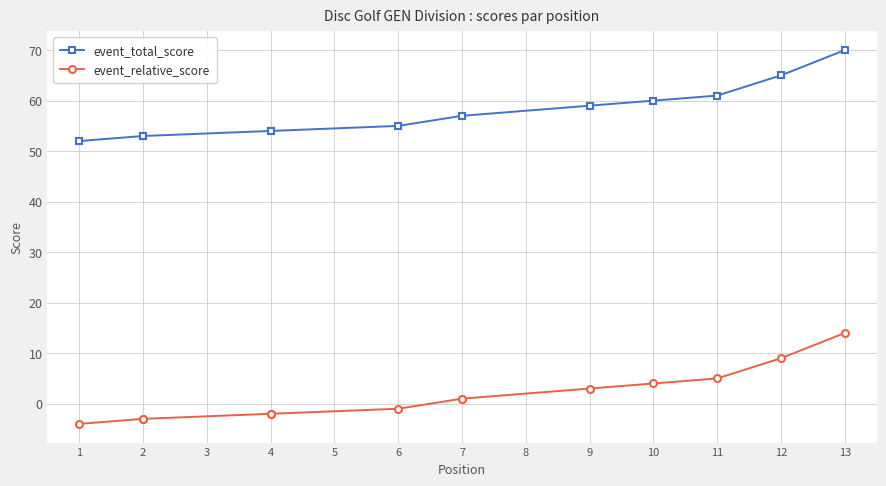

The event_total_score series shows 53 at 2. True or false?

True